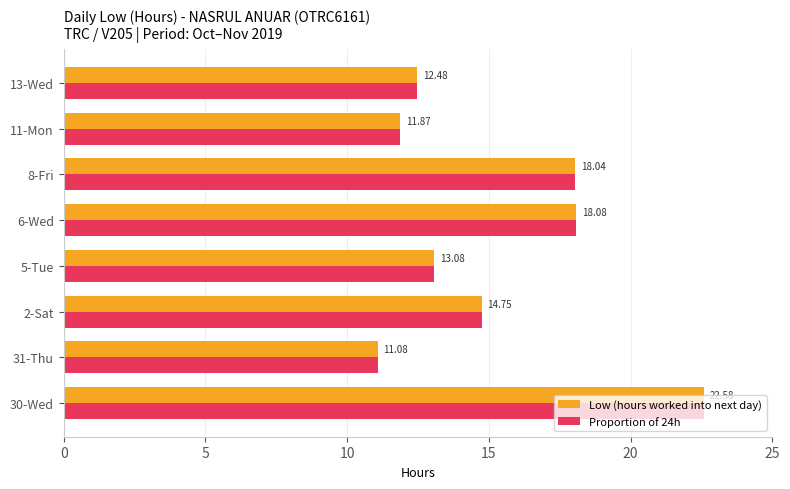

What are all the series names shown in the legend?

Low (hours worked into next day), Proportion of 24h